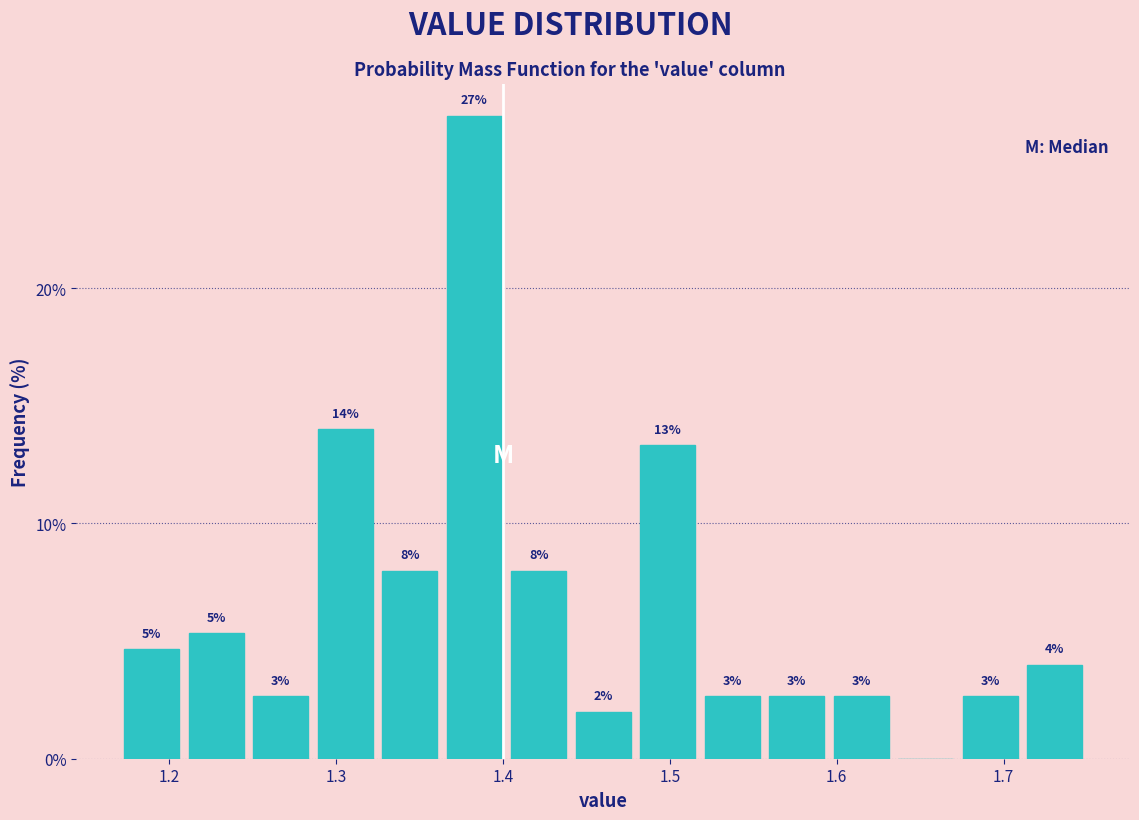

Read against the x-axis, roughly where is the centre of the tallest bar?

1.38